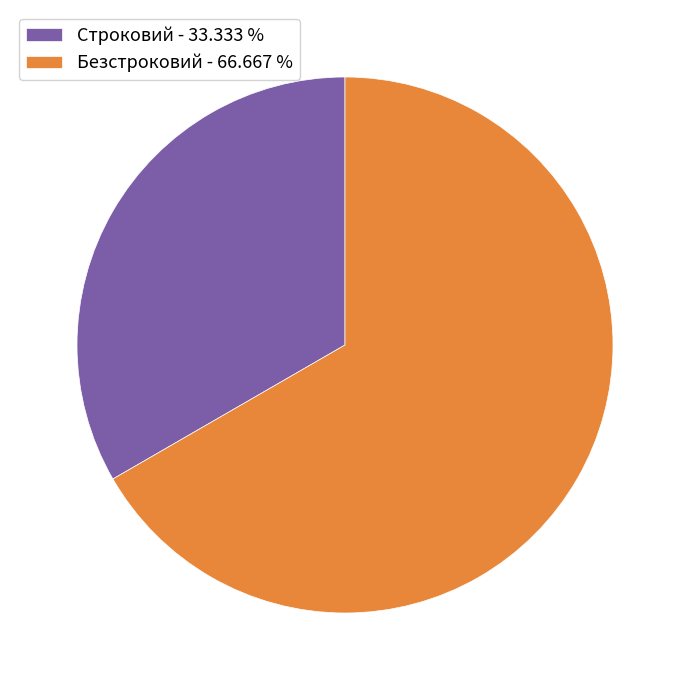

Which category has the smallest portion of the pie?

Строковий